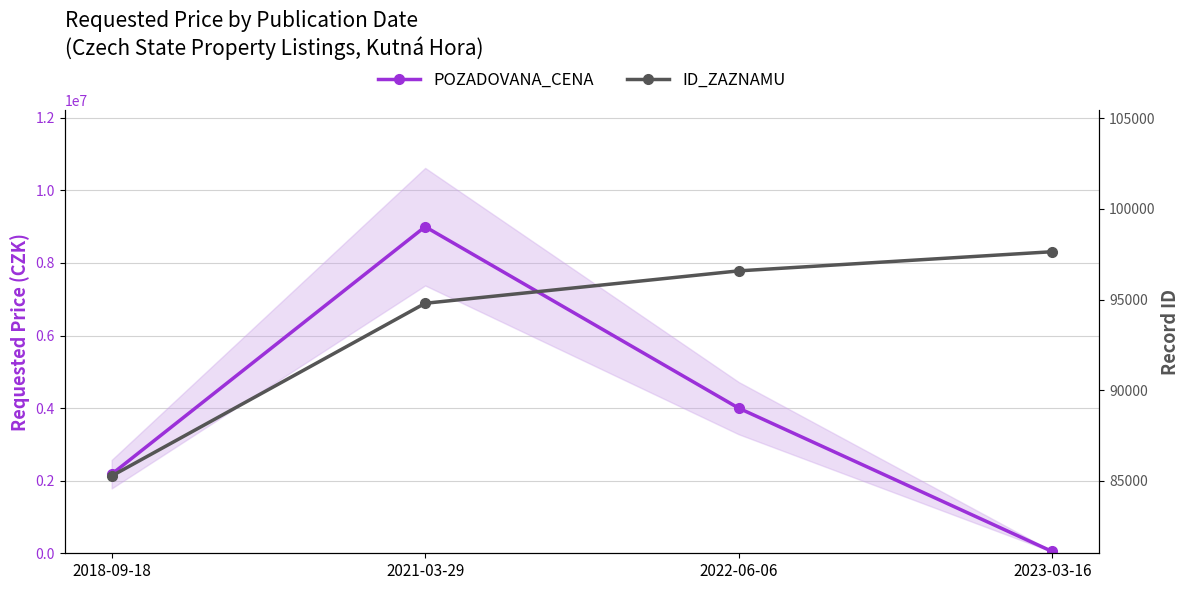

Which series has the largest total across all categories?

POZADOVANA_CENA